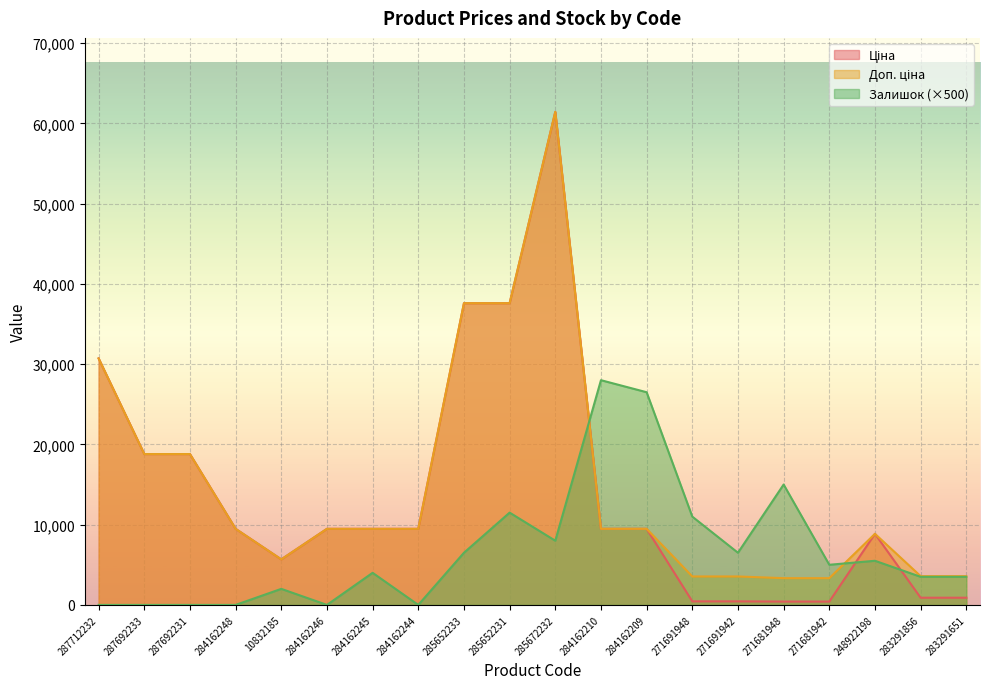

Where is the first local maximum for Доп. ціна?

285672232